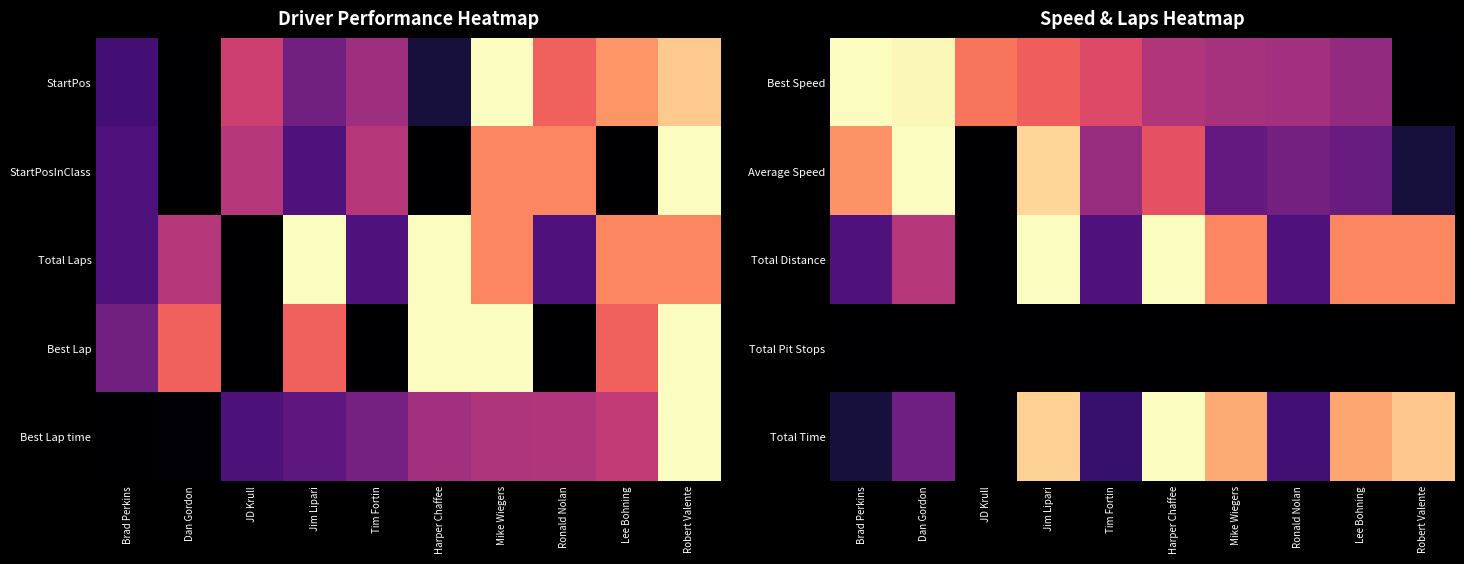

Count the number of data series in this chart.

5